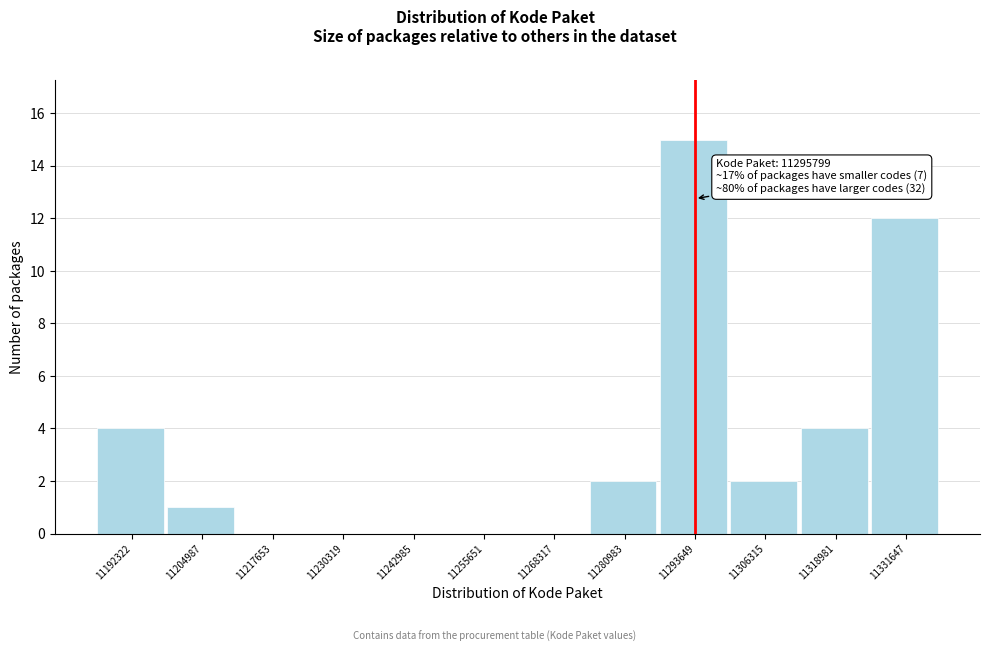

Reading left to right, list all the values displayed in this chart.

11192322=4	11204987=1	11217653=0	11230319=0	11242985=0	11255651=0	11268317=0	11280983=2	11293649=15	11306315=2	11318981=4	11331647=12